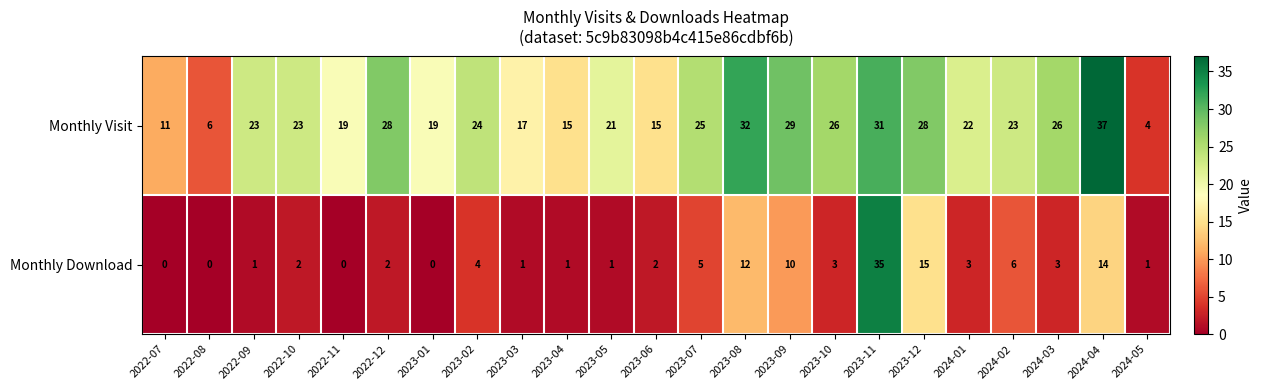

Where is Monthly Download nearest to the value 17?

2023-12